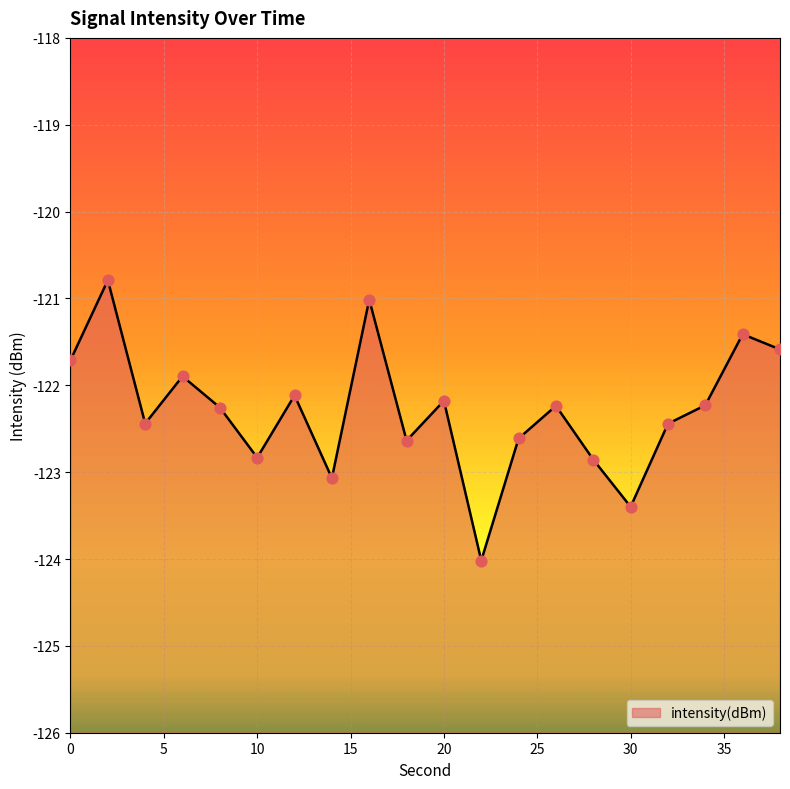

What is the change in value from 4 to 38?

+0.9